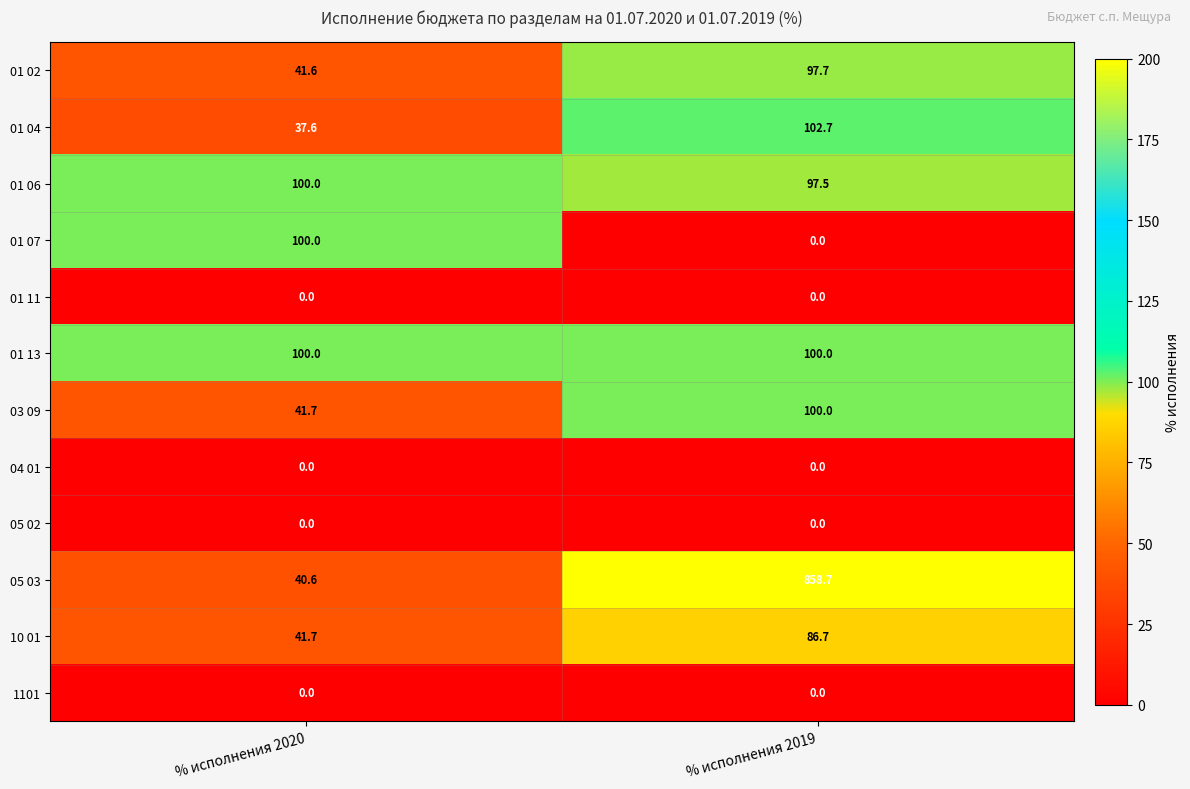

At which label does 05 03 first exceed 858?

% исполнения 2019